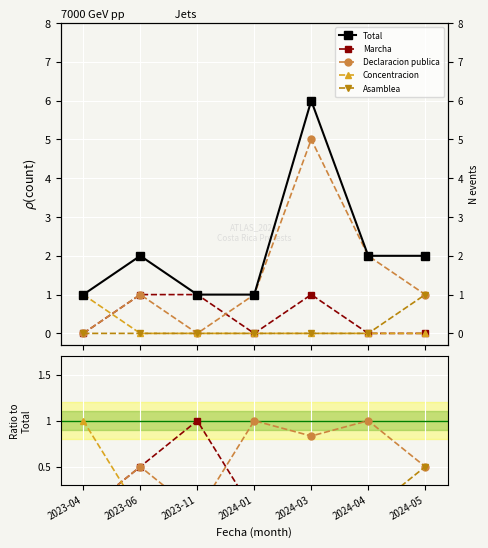

Which series has the largest range (max minus min)?

Total